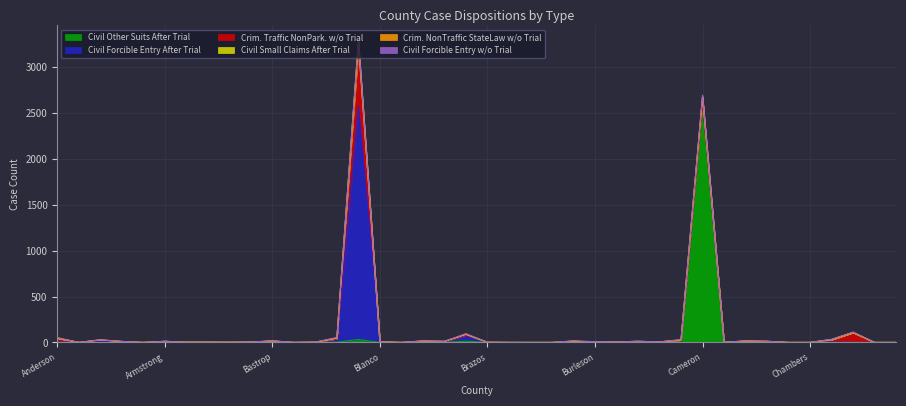

Which category has the highest value in the Civil Other Suits After Trial series?

Cameron